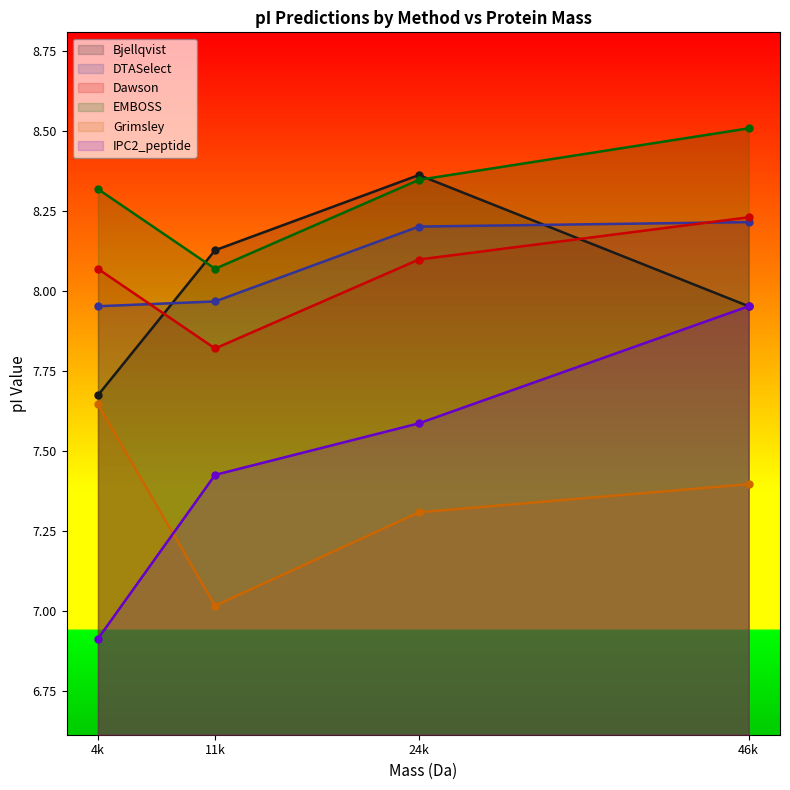

What is the label of the 1st point from the left?

4k